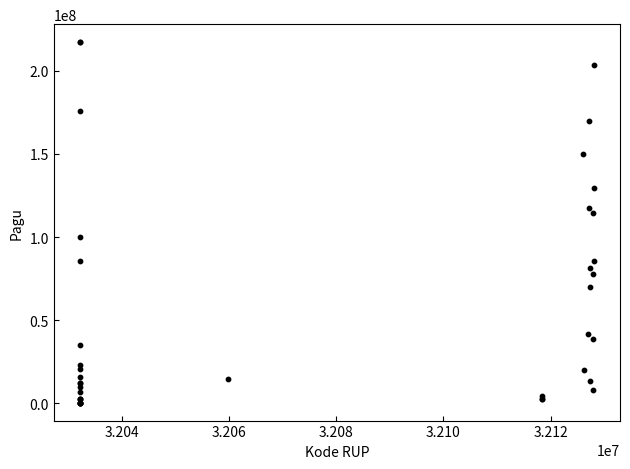

What Y value in the scatter plot is closest to 108830000?

114296000